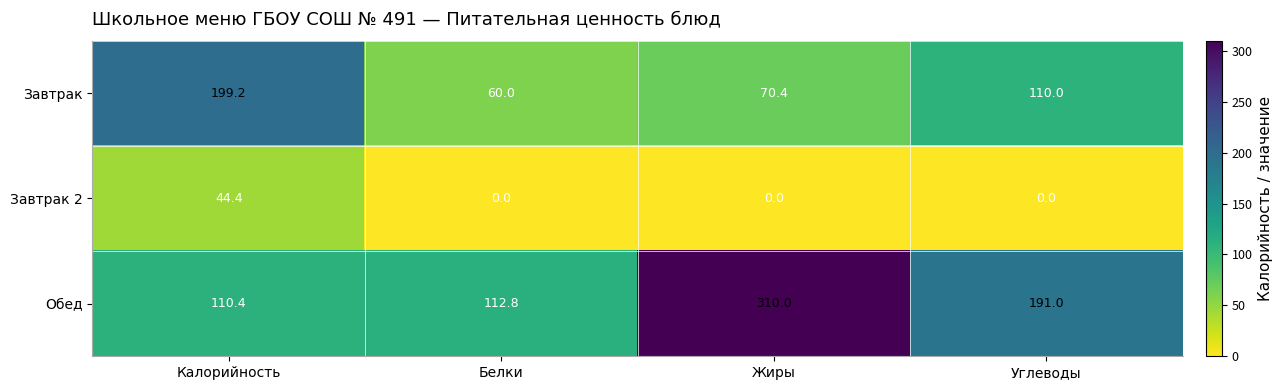

Where is Завтрак nearest to the value 129?

Углеводы